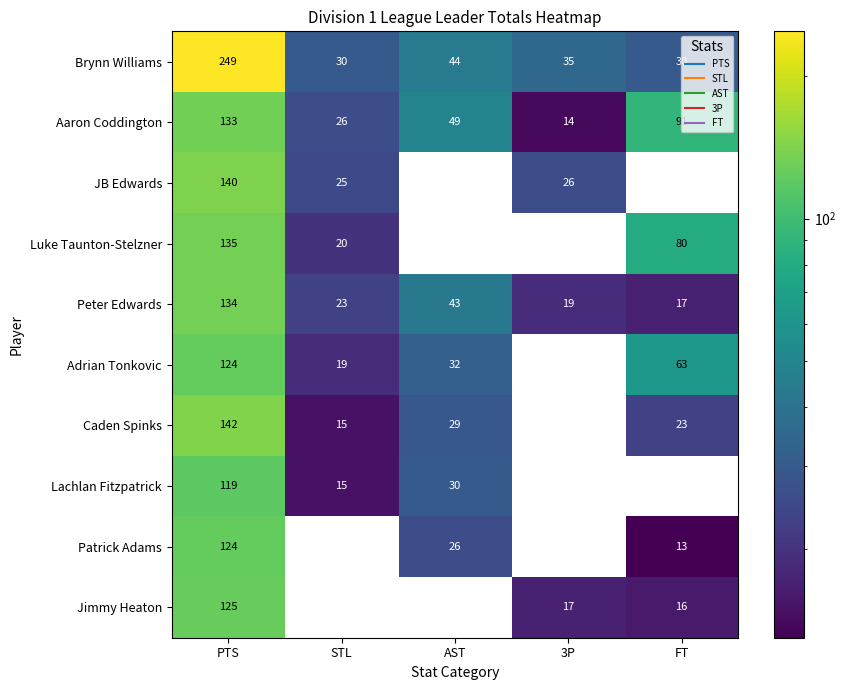

What is the difference between the Caden Spinks values at FT and AST?

6